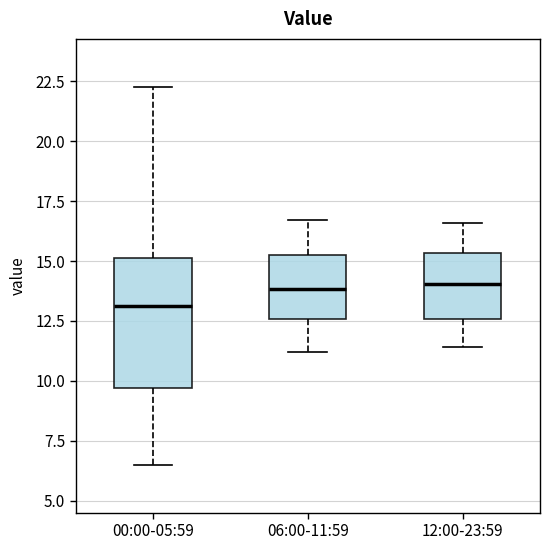

Where does the upper whisker of the box for 00:00-05:59 end on the y-axis? The values are not printed on the chart, so give them approximately, as read against the axis.

22.5